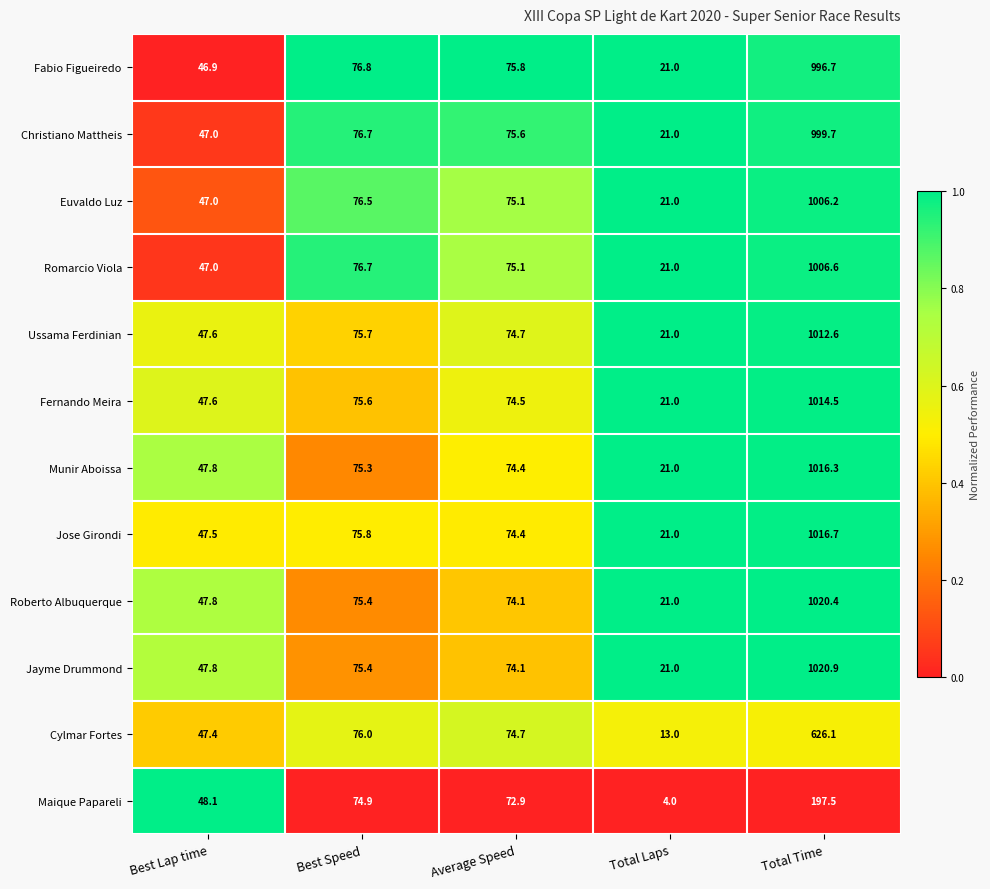

What is the difference between the maximum and minimum values in the Jose Girondi series?

995.7